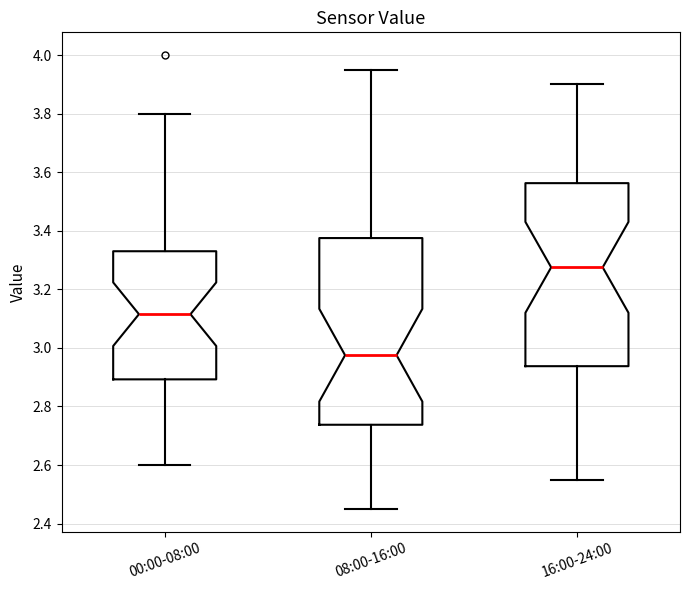

Reading left to right, read every box against the y-axis: the position of its median line, the range the box covers, and the ends of its whiskers. The values are not printed on the chart, so give them approximately, as read against the axis.

00:00-08:00: median 3.12, box 2.90 to 3.34, whiskers 2.60 to 3.80
08:00-16:00: median 2.98, box 2.74 to 3.38, whiskers 2.46 to 3.96
16:00-24:00: median 3.28, box 2.94 to 3.56, whiskers 2.56 to 3.90